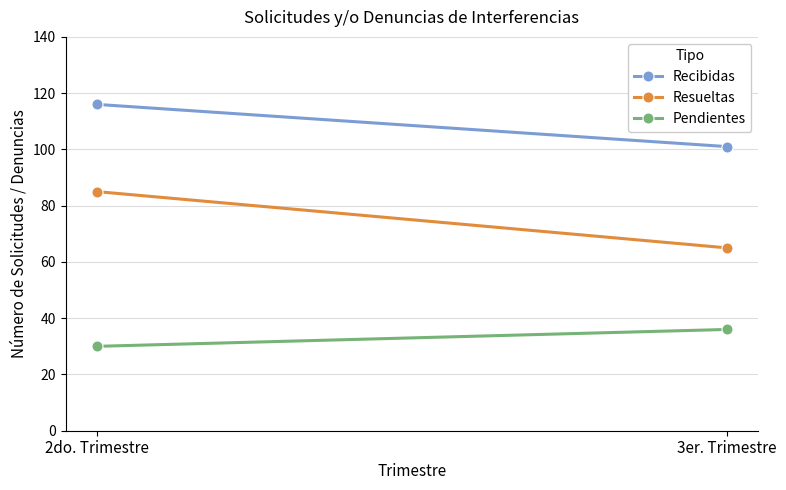

Which has a higher value, 2do. Trimestre or 3er. Trimestre?

2do. Trimestre